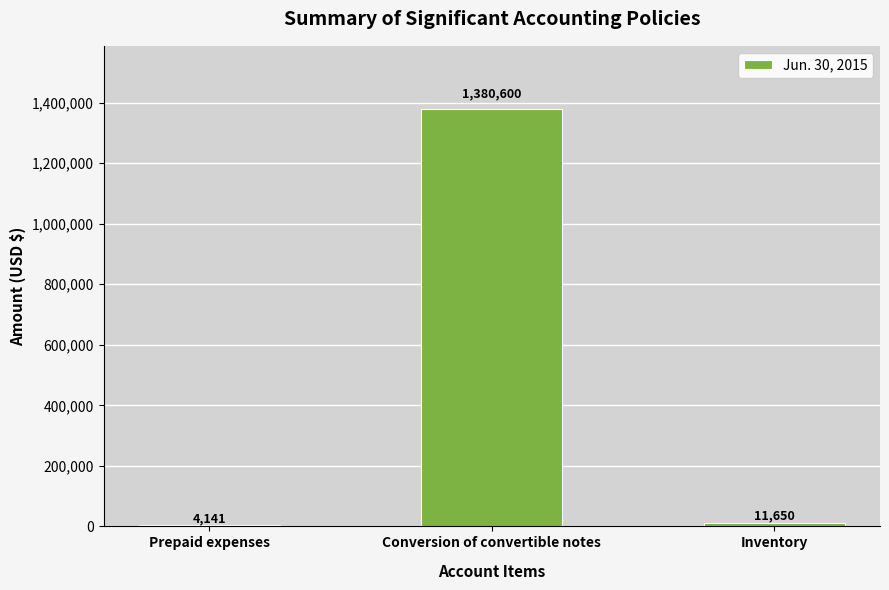

What is the change in value from Prepaid expenses to Conversion of convertible notes?

+1376459